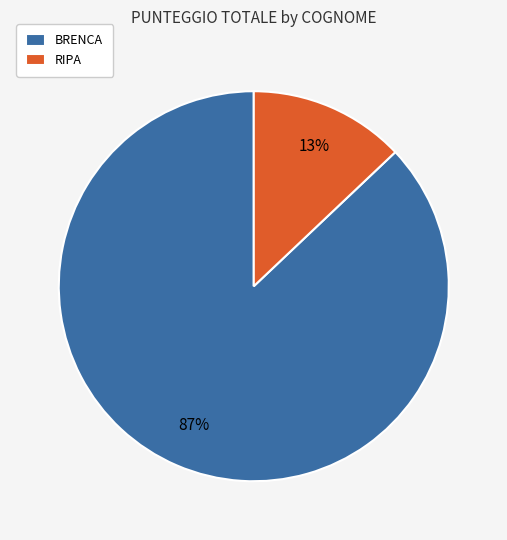

The RIPA slice represents 25% of the pie. True or false?

False